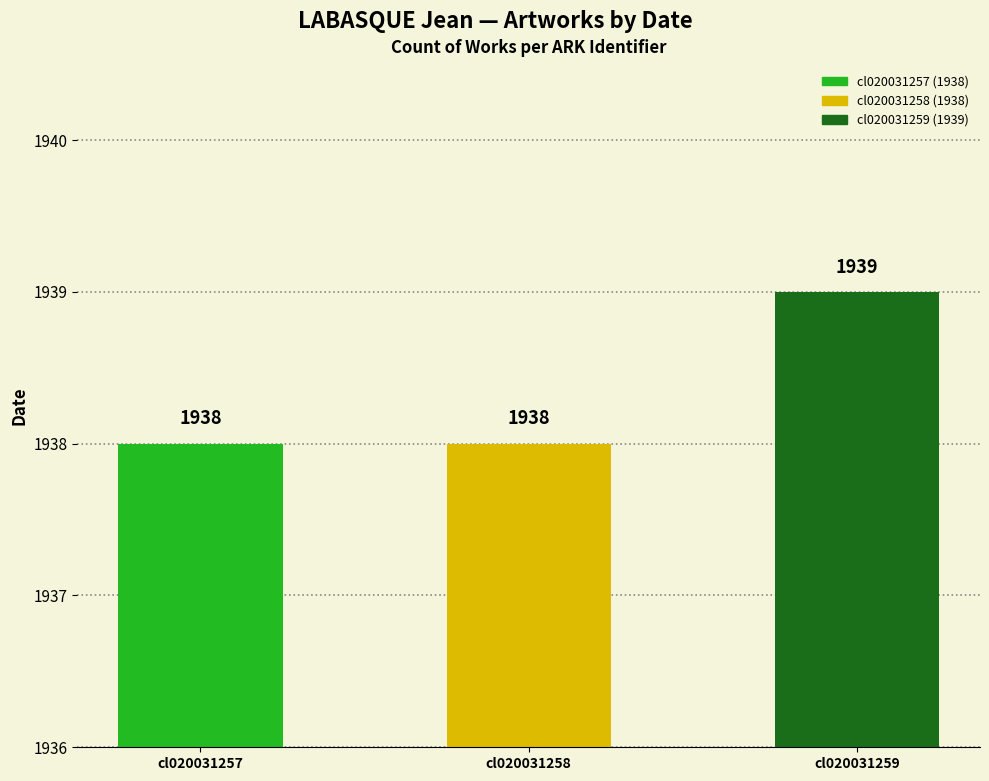

What is the minimum value shown in the chart?

1938